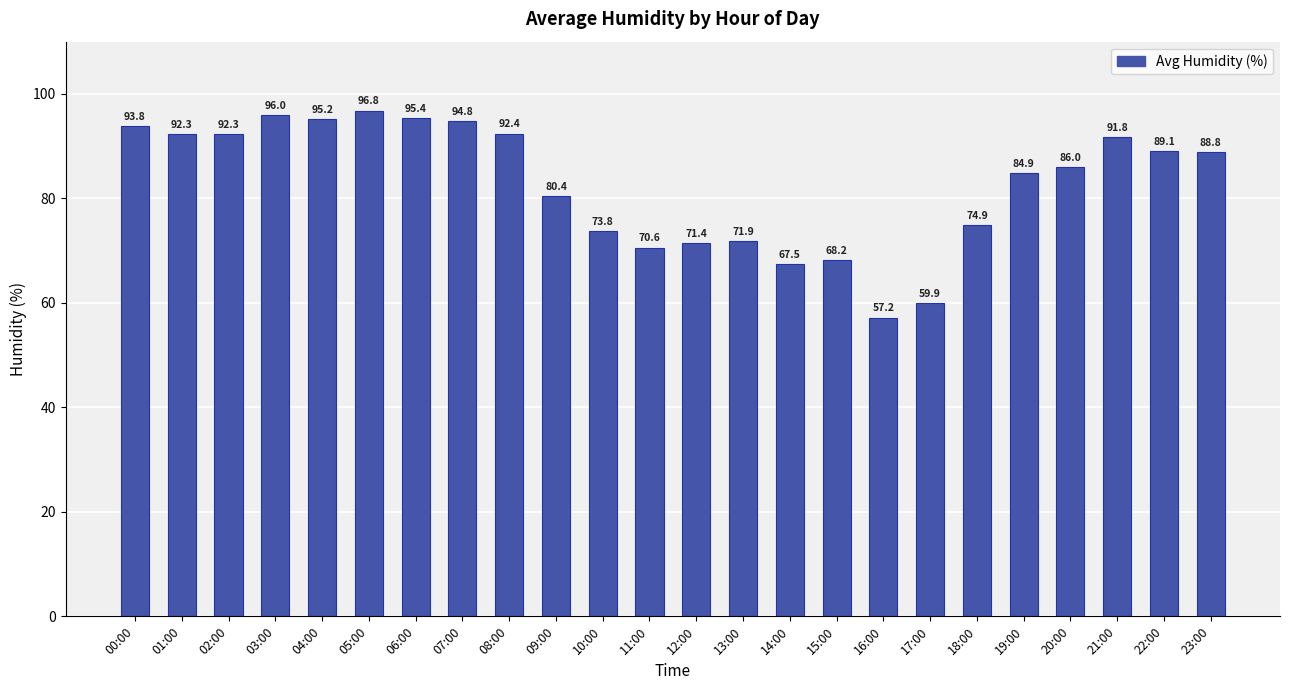

What is the sum of the values at 08:00 and 07:00?

187.2